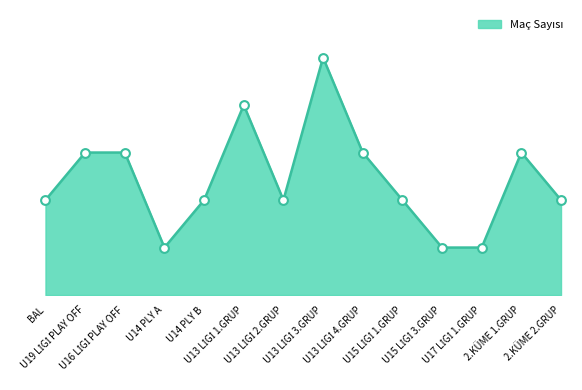

Between 2.KÜME 2.GRUP and BAL, which is larger?

2.KÜME 2.GRUP